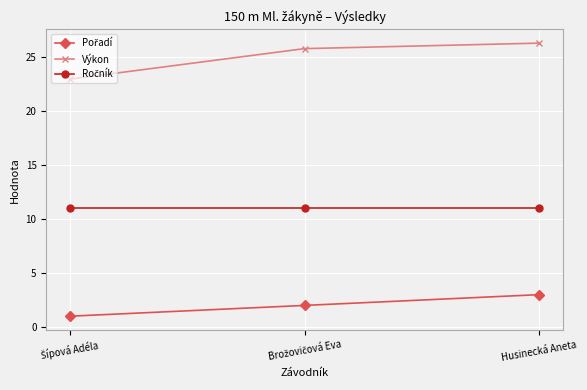

What is the total value across all series at Husinecká Aneta?

40.3